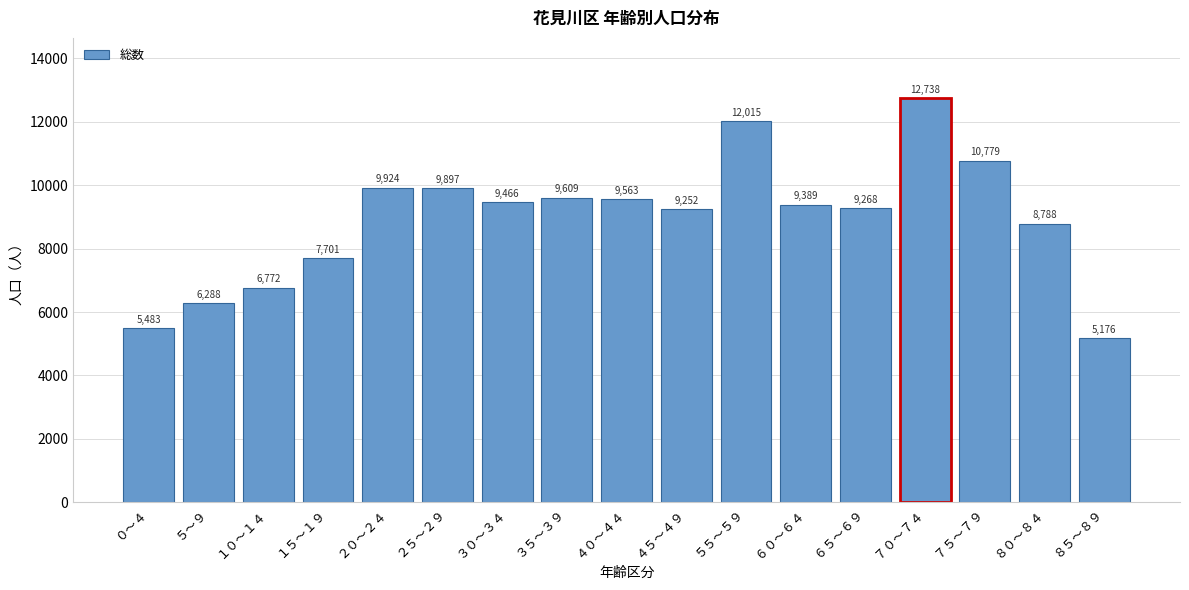

Reading right to left, what are all the values shown in this chart?

5176	8788	10779	12738	9268	9389	12015	9252	9563	9609	9466	9897	9924	7701	6772	6288	5483